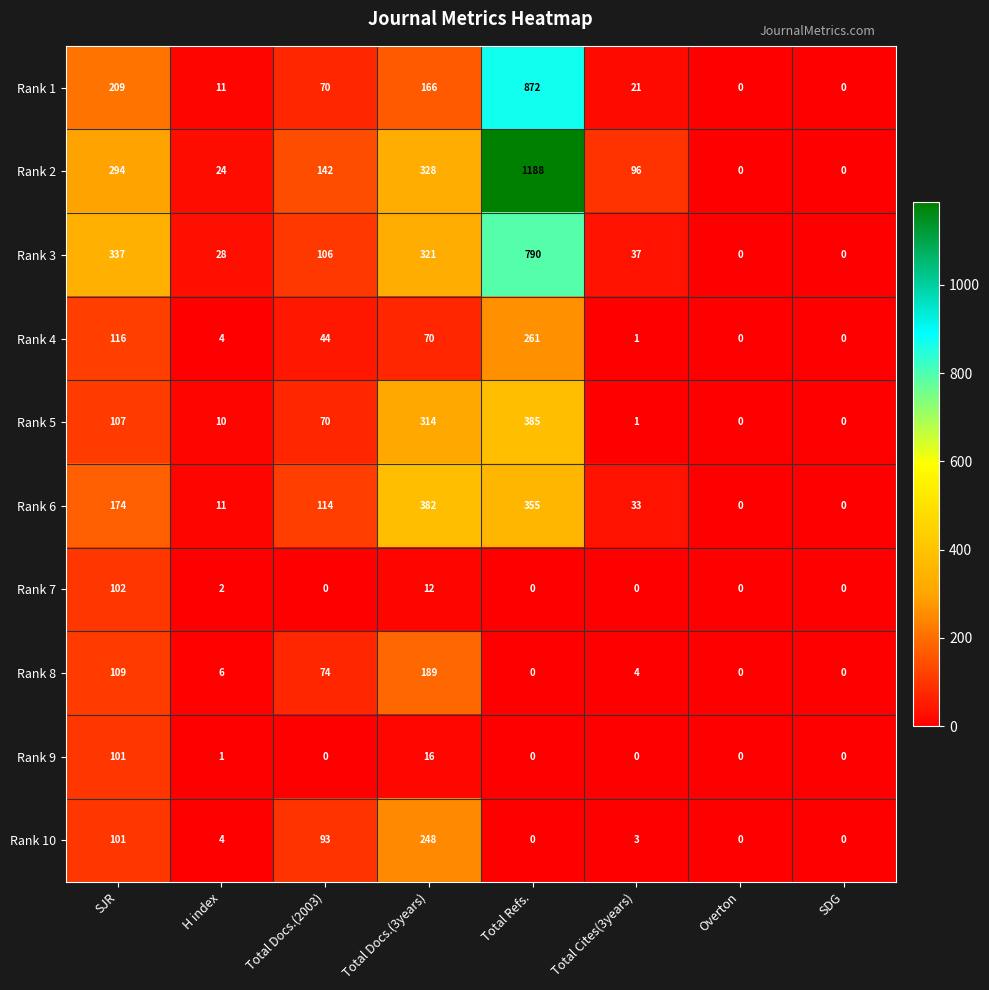

Rank the series by their maximum value, from highest to lowest.

Rank 2, Rank 1, Rank 3, Rank 5, Rank 6, Rank 4, Rank 10, Rank 8, Rank 7, Rank 9